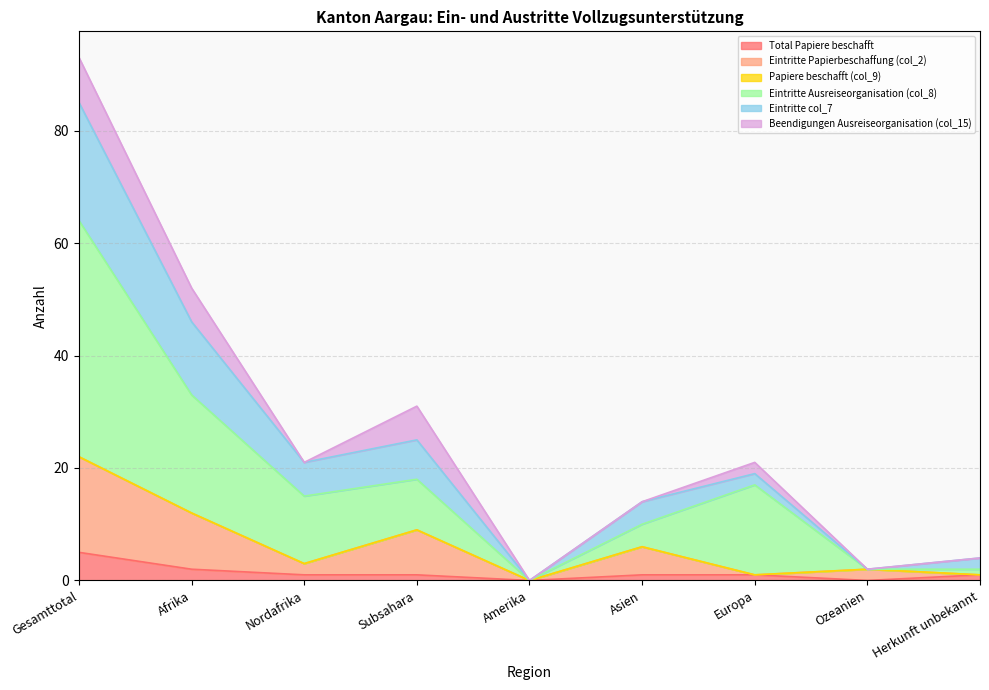

Is it true that Eintritte col_7 equals 38 at Gesamttotal?

False